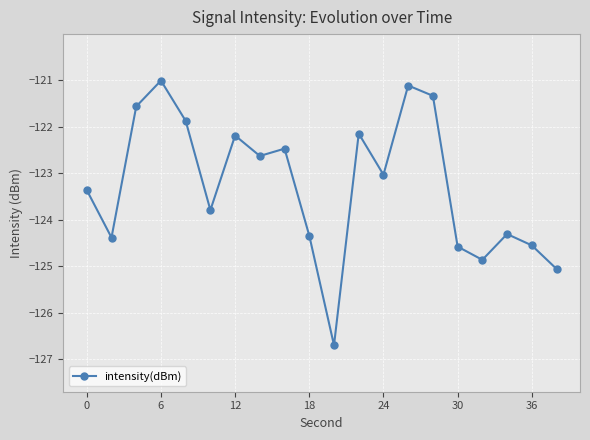

What is the greatest value displayed?

-121.0